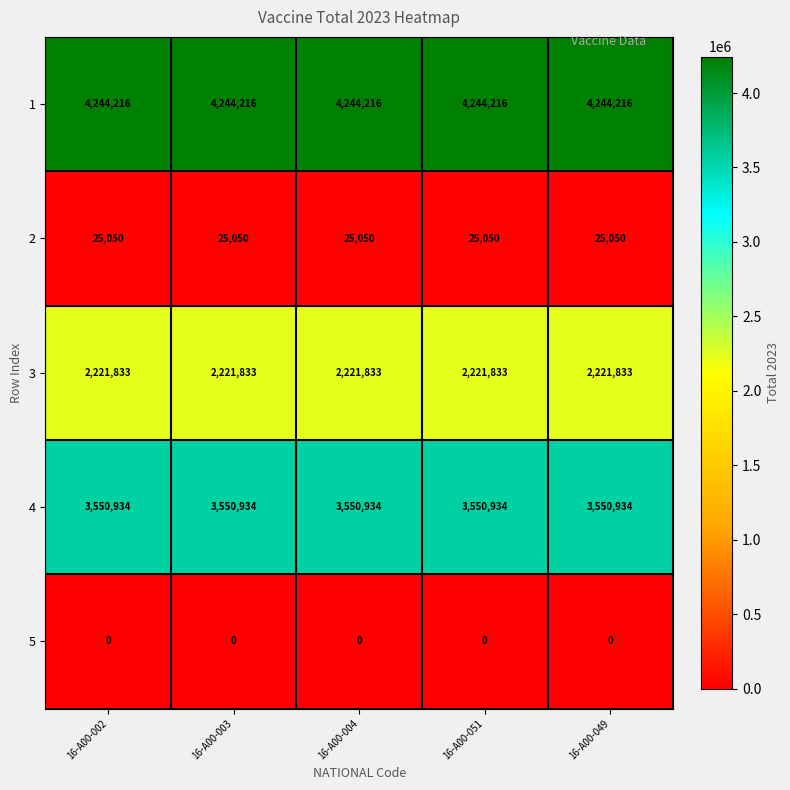

Rank the series at 16-A00-002 from highest to lowest value.

1, 4, 3, 2, 5